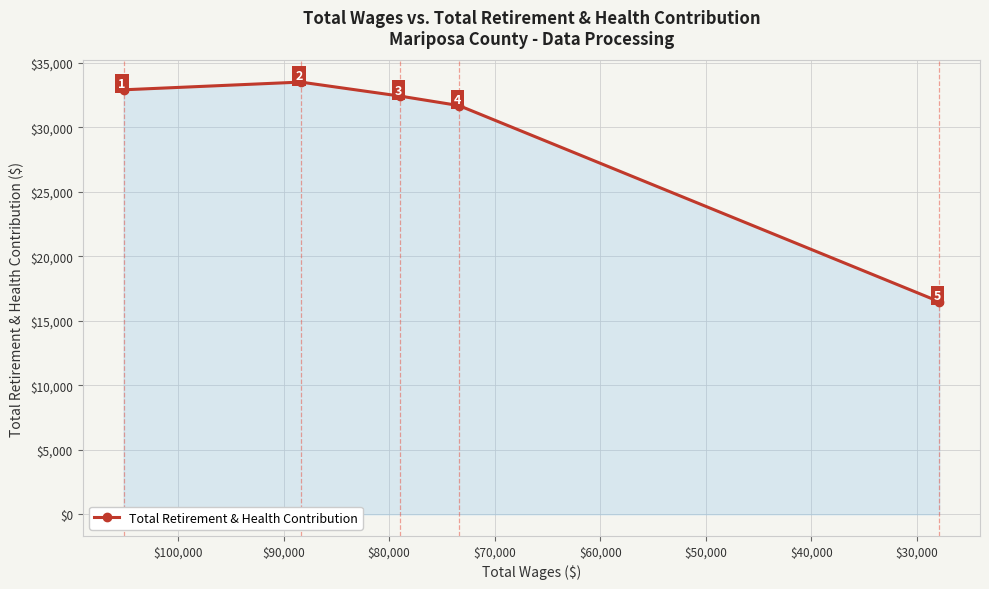

Count the number of data series in this chart.

1